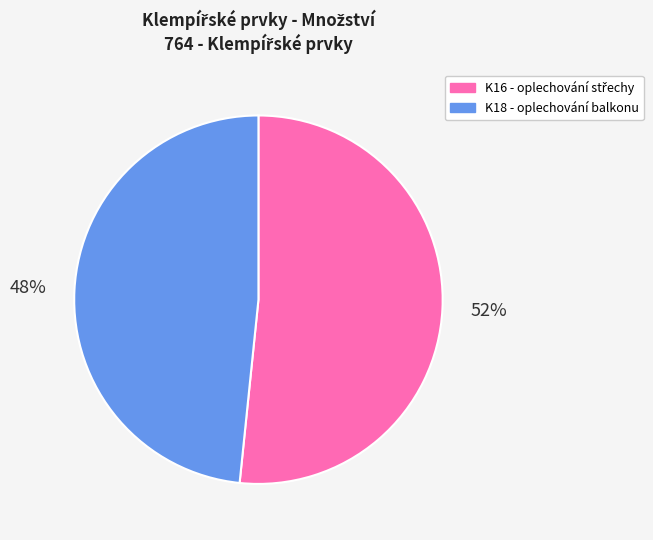

To the nearest percent, what is the average slice percentage?

50%